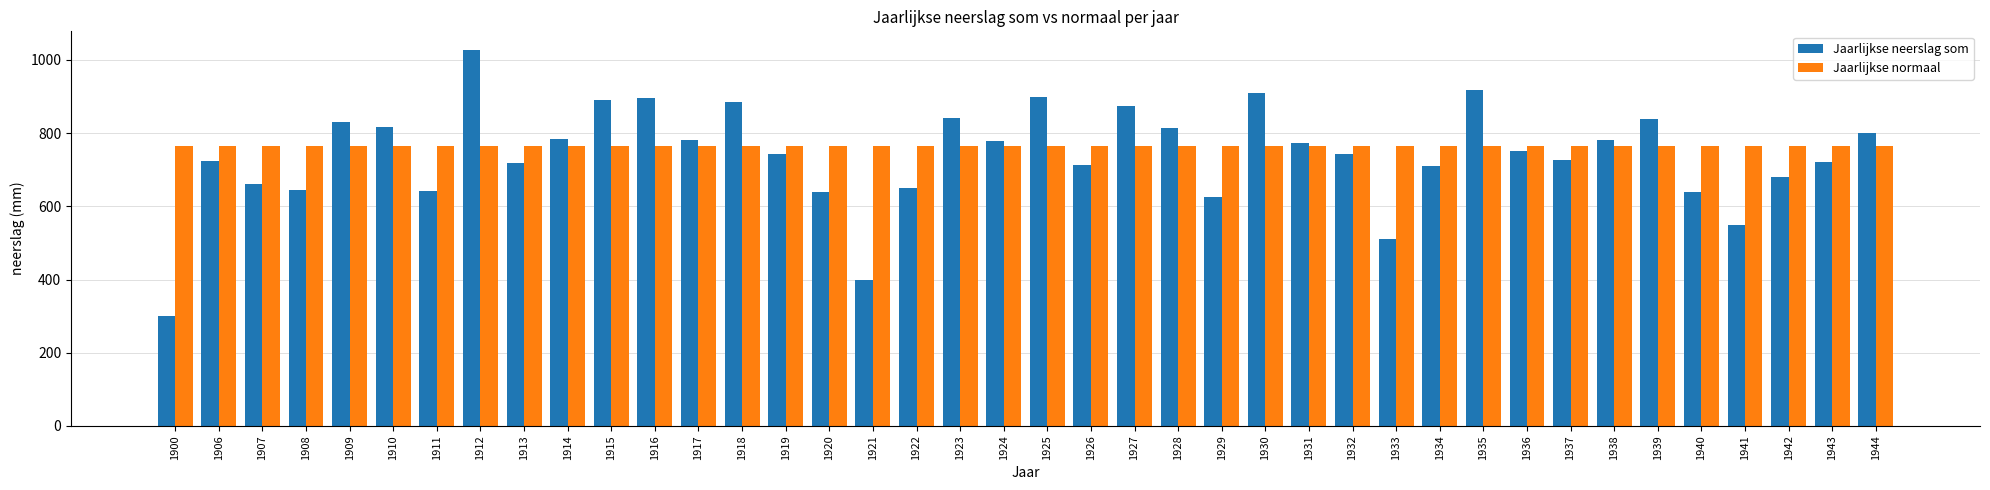

At 1921, list the series in order from smallest to largest.

Jaarlijkse neerslag som, Jaarlijkse normaal